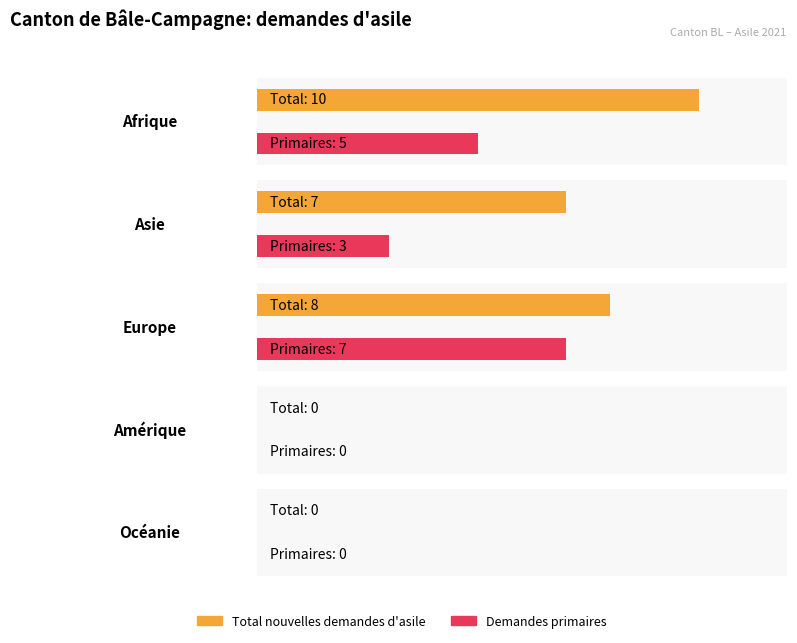

What is the label of the 2nd bar from the right?

Amérique